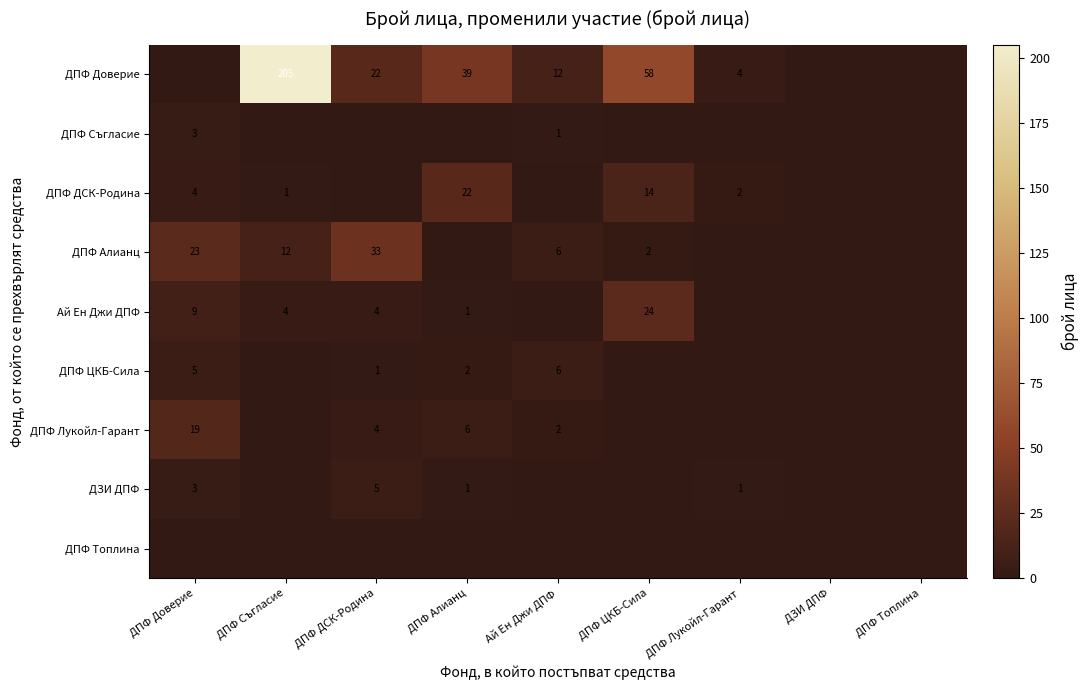

What is the maximum value shown in the chart?

205